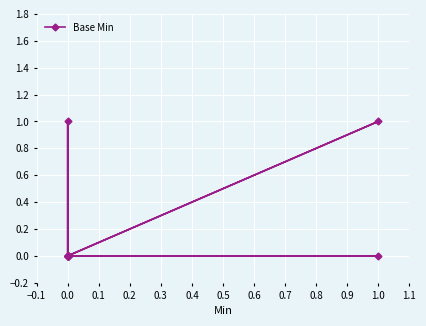

True or false: the data has more than 2 interior local peaks.

False